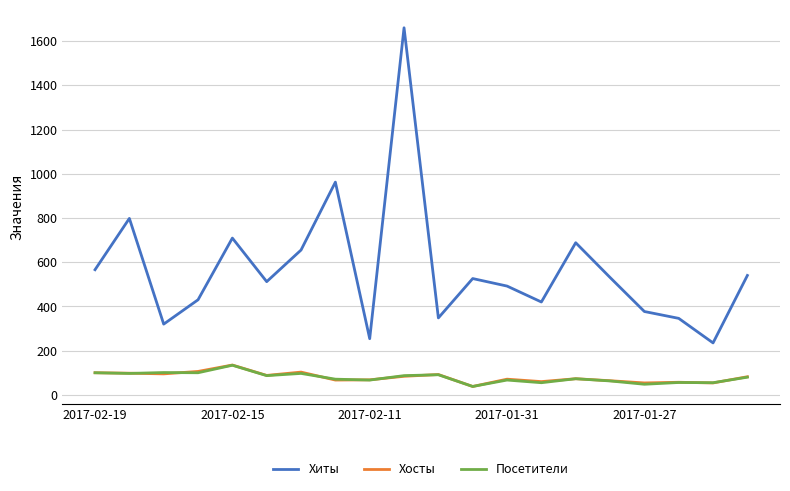

What is the highest value of the Посетители series?

134